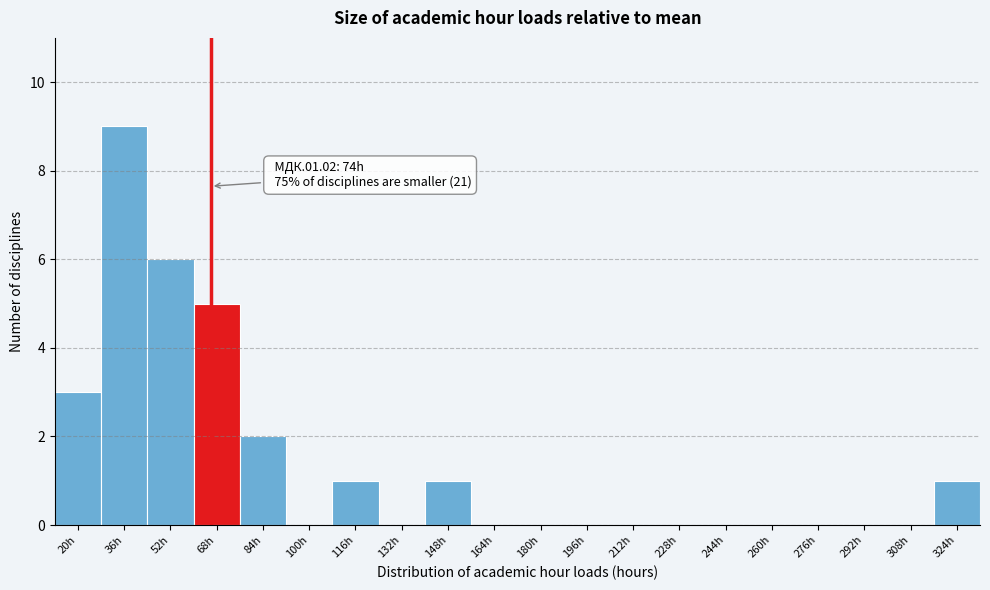

Reading right to left, transcribe all the data shown in this chart.

324h=1	308h=0	292h=0	276h=0	260h=0	244h=0	228h=0	212h=0	196h=0	180h=0	164h=0	148h=1	132h=0	116h=1	100h=0	84h=2	68h=5	52h=6	36h=9	20h=3